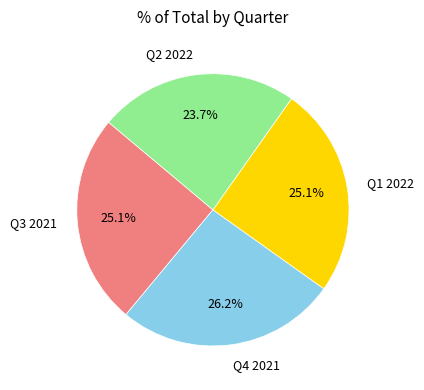

Is it true that Q2 2022 is 24% of the pie?

True